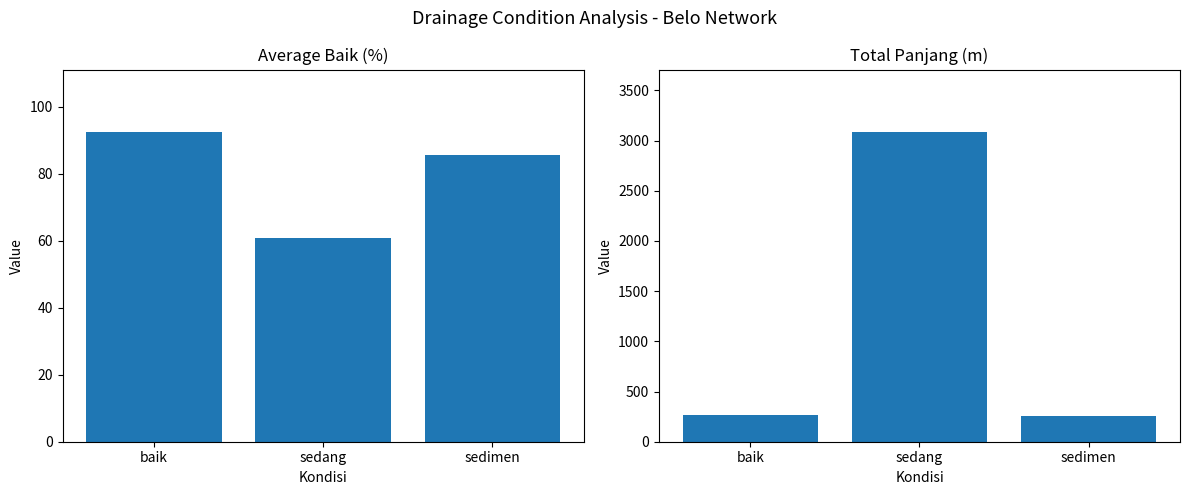

At which label is Total Panjang (m) closest to 1672?

baik